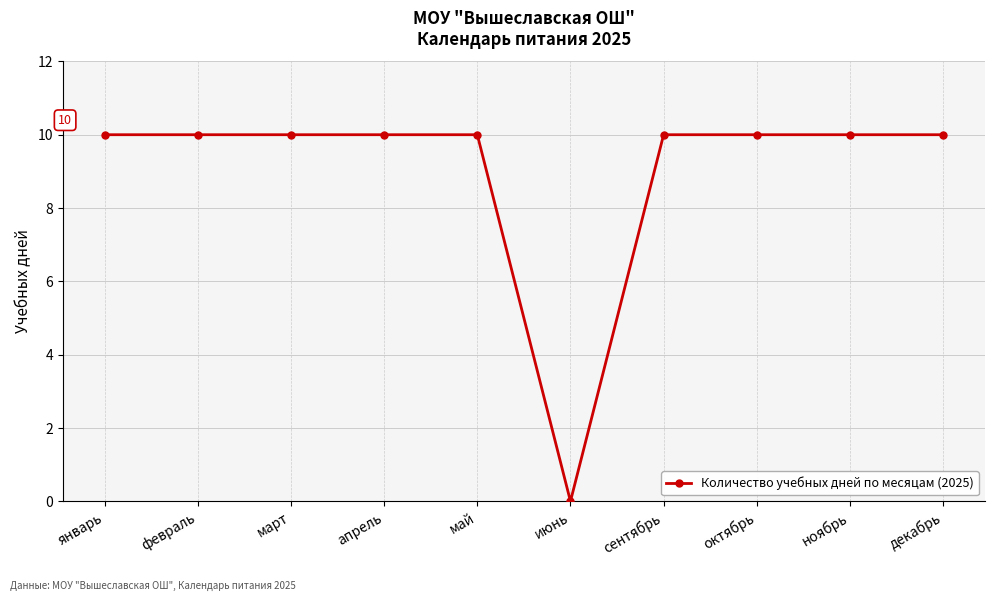

How many data points does each series have?

10